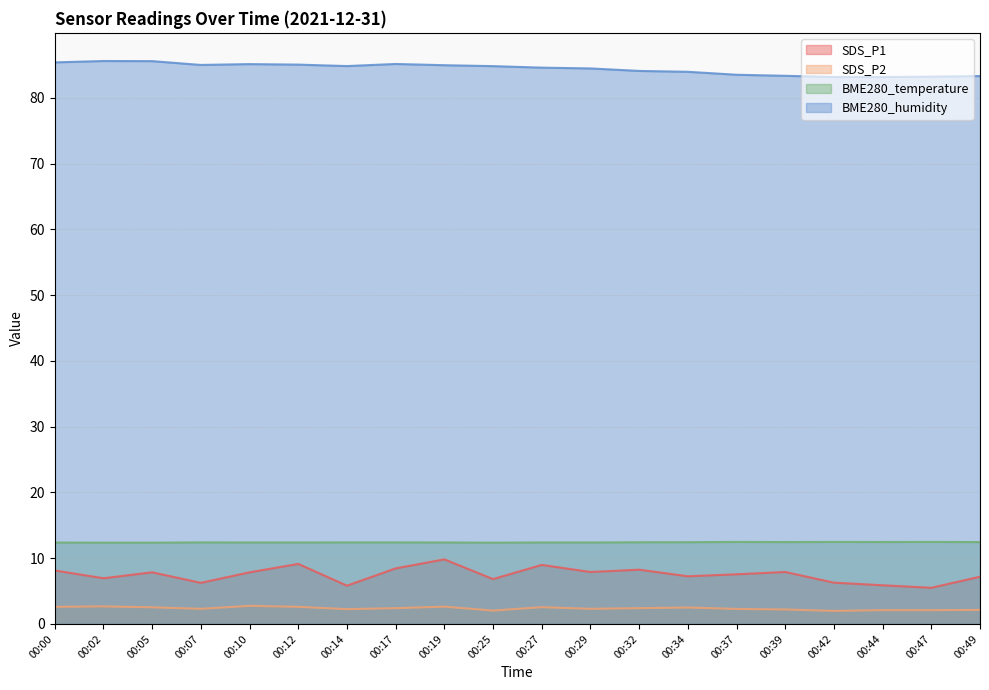

At which category does SDS_P2 reach its first local peak?

00:02